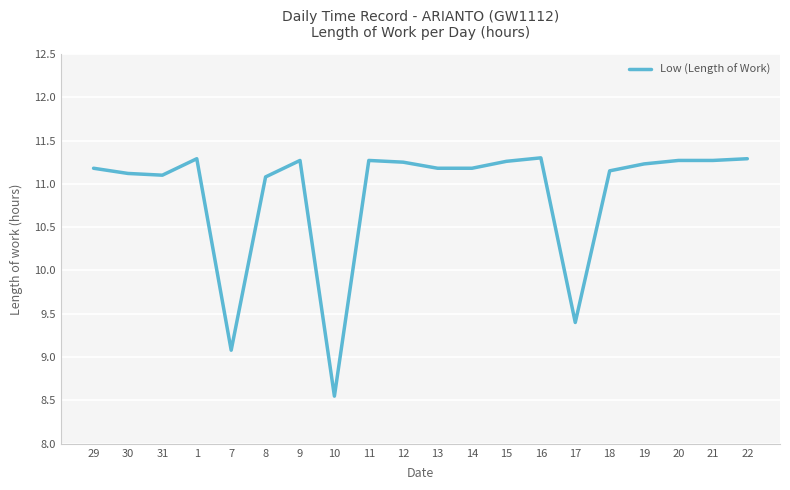

What position from the left is 30?

2